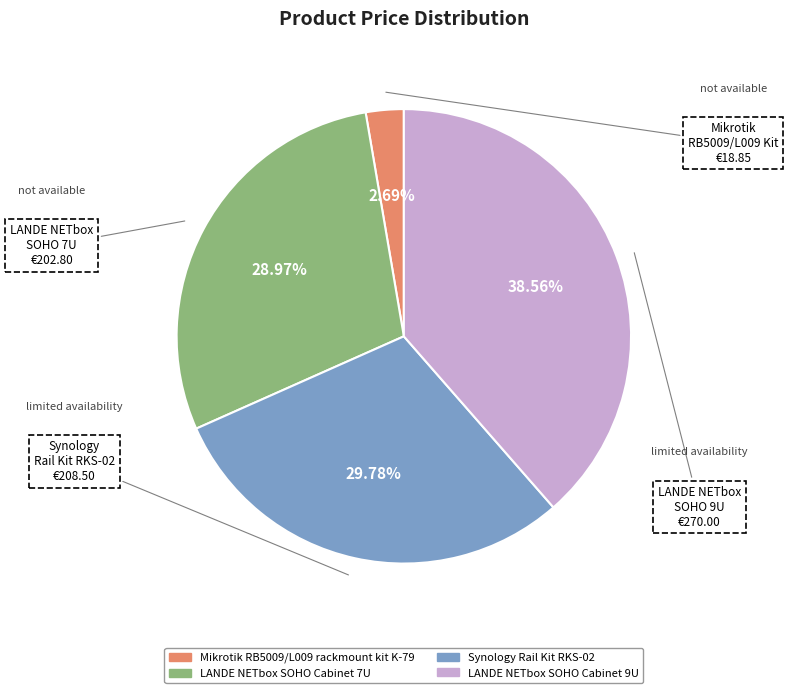

Between Synology Rail Kit RKS-02 and Mikrotik RB5009/L009 rackmount kit K-79, which is larger?

Synology Rail Kit RKS-02